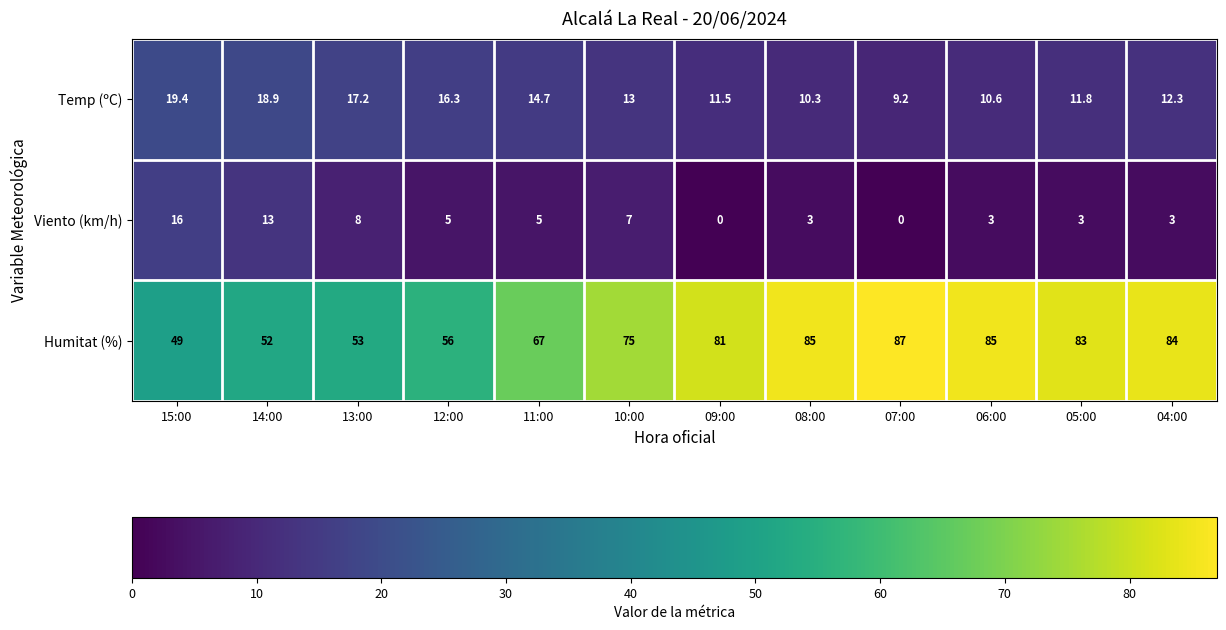

What is the spread (max minus min) of values at 09:00?

81.0